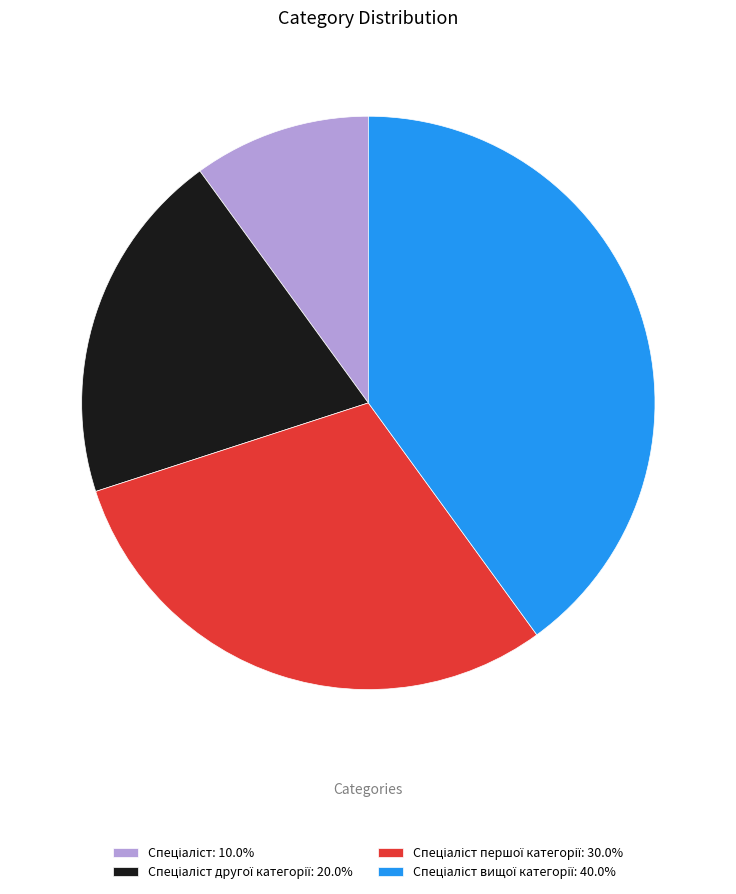

Is there any slice that represents more than half of the pie?

No